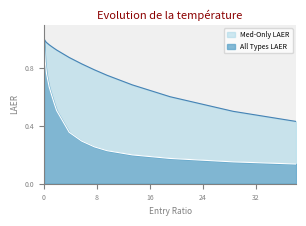

What is the maximum value for All Types LAER?

1.0